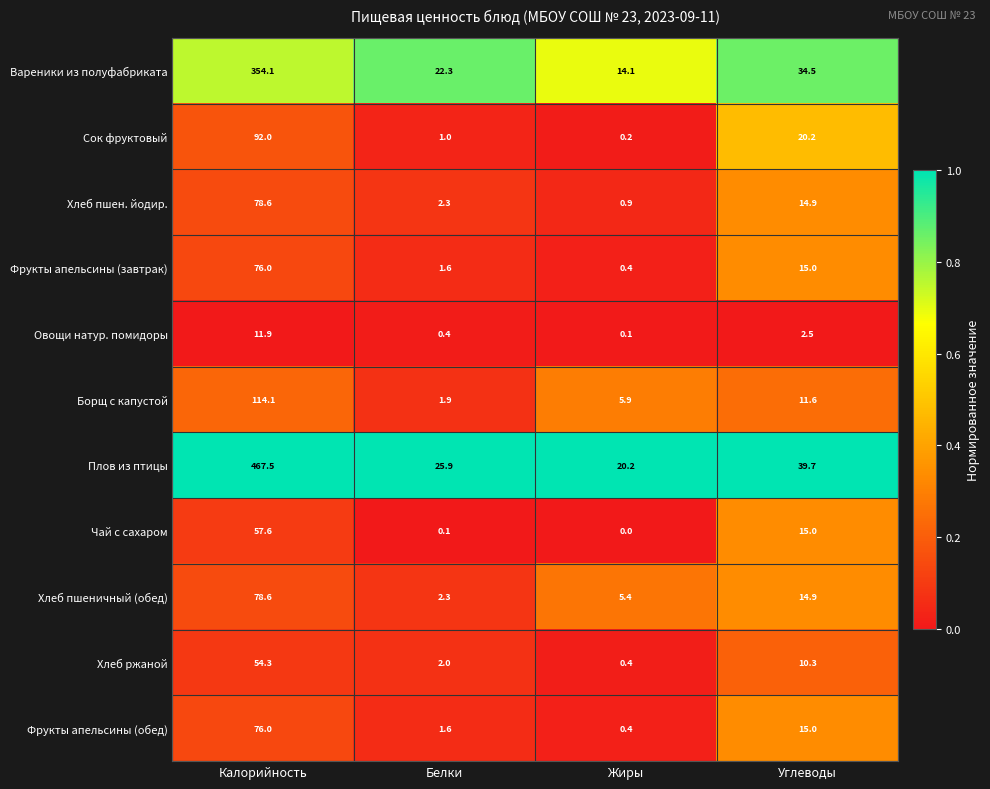

List the labels in order of Хлеб пшеничный (обед) value, smallest first.

Белки, Жиры, Углеводы, Калорийность